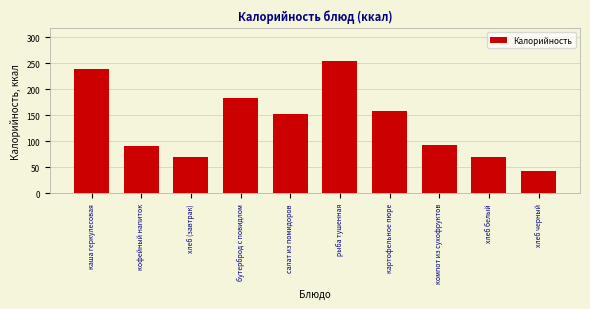

Reading left to right, what are all the values shown in this chart?

каша геркулесовая=238.0	кофейный напиток=91.0	хлеб (завтрак)=70.0	бутерброд с повидлом=184.0	салат из помидоров=152.0	рыба тушенная=254.0	картофельное пюре=158.0	компот из сухофруктов=93.2	хлеб белый=70.0	хлеб черный=43.0